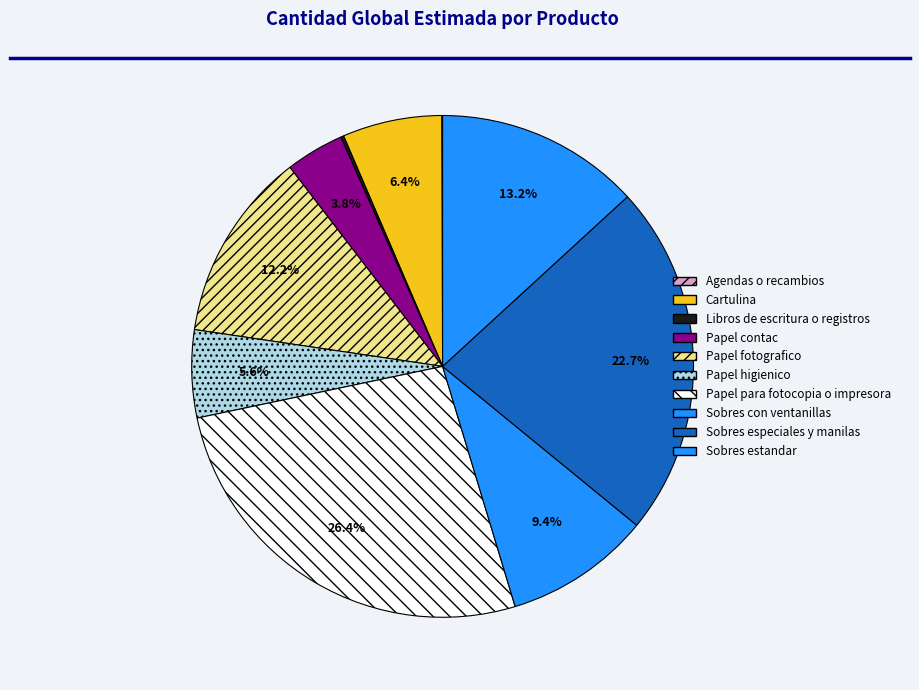

Does Sobres con ventanillas account for over 50% of the chart?

No